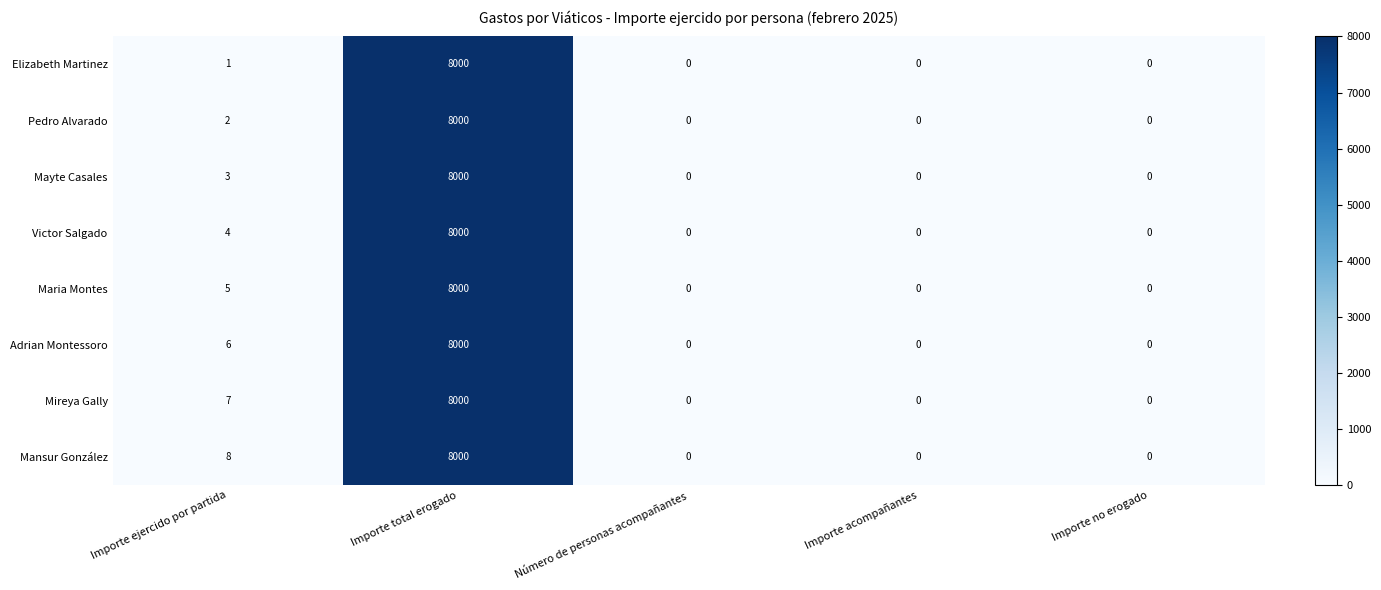

At which label does Victor Salgado reach its peak?

Importe total erogado